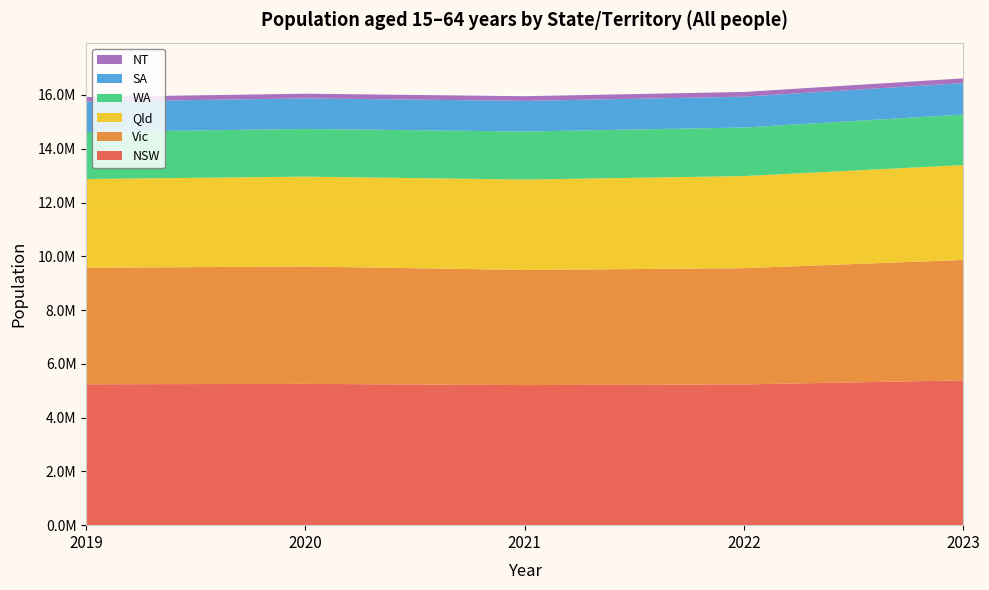

Reading left to right, extract all data points from this chart.

NSW: 2019=5240576	2020=5255515	2021=5209700	2022=5234836	2023=5385919
Vic: 2019=4332060	2020=4365870	2021=4282802	2022=4323740	2023=4478442
Qld: 2019=3302734	2020=3341746	2021=3362261	2022=3425458	2023=3529259
WA: 2019=1748180	2020=1773866	2021=1787608	2022=1806300	2023=1878360
SA: 2019=1127231	2020=1137170	2021=1138874	2022=1146747	2023=1169078
NT: 2019=174060	2020=173961	2021=173882	2022=175471	2023=177295